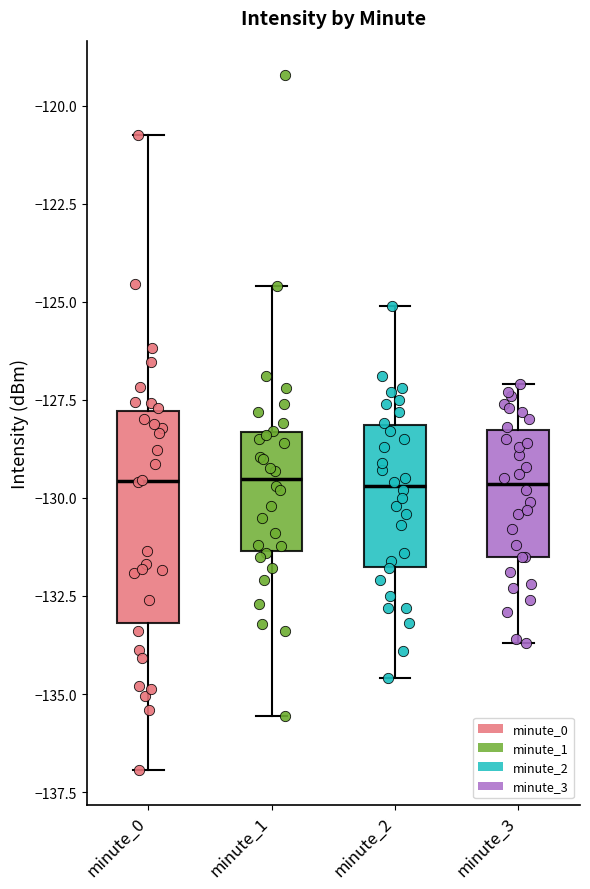

Which box is the tallest, from its lower edge to its upper edge?

minute_0